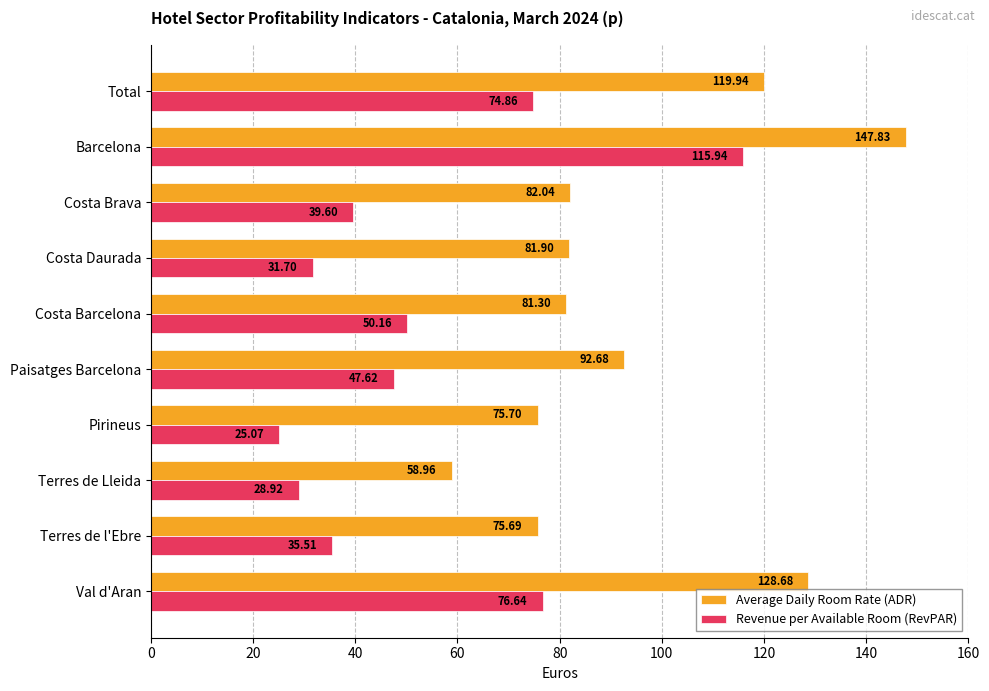

What is the difference between the maximum and minimum values in the Revenue per Available Room (RevPAR) series?

90.9